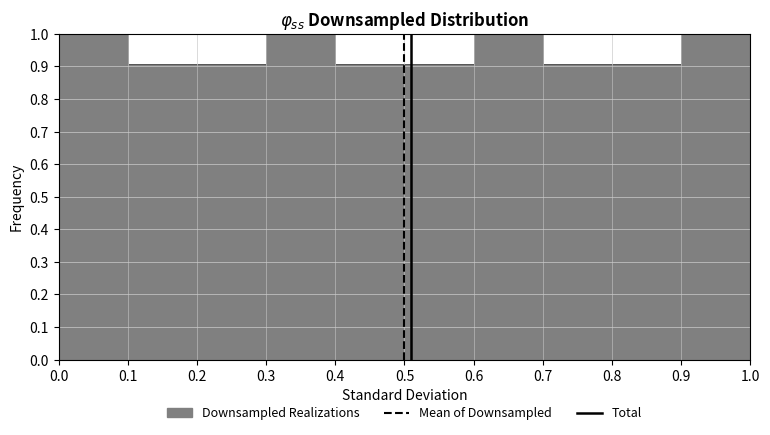

What is the height of the bar covering 0.4 to 0.5 on the x-axis? The values are not printed on the chart, so give them approximately, as read against the axis.

0.91